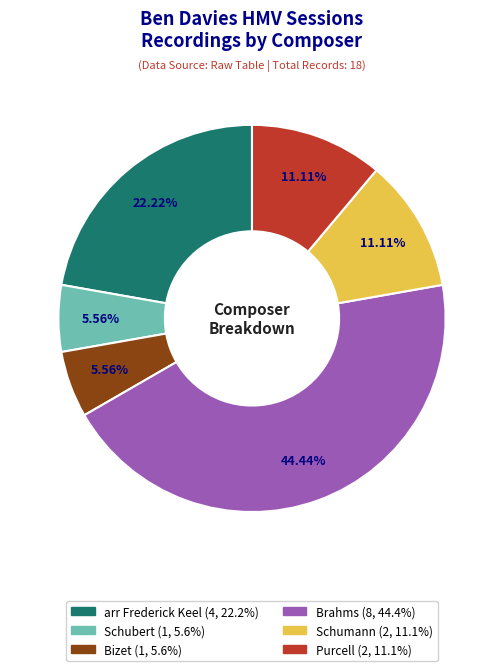

Approximately how many times larger is the value at Purcell compared to Bizet?

2.0